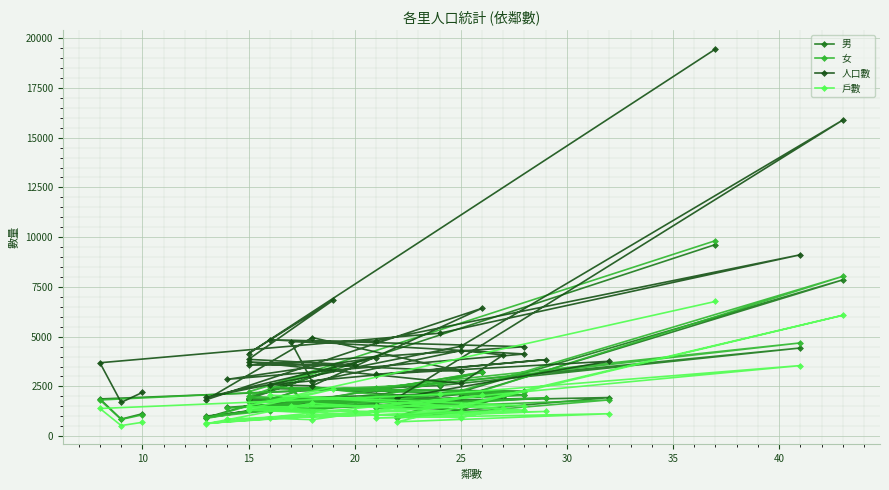

What is the label of the 13th point from the right?

25